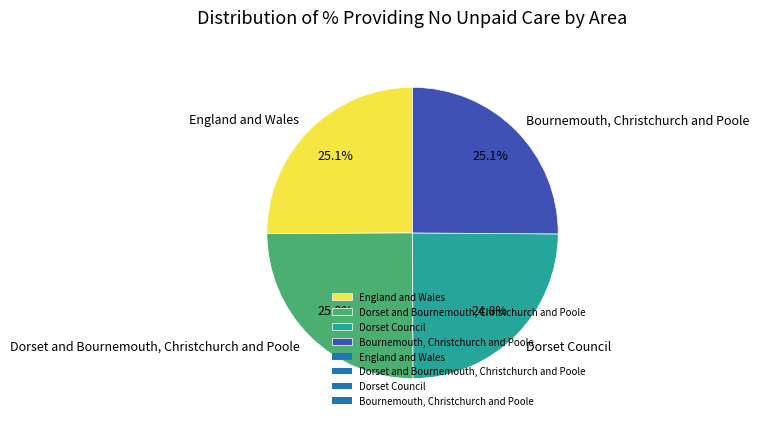

Combined, what portion of the pie is Bournemouth, Christchurch and Poole and Dorset and Bournemouth, Christchurch and Poole?

50.1%